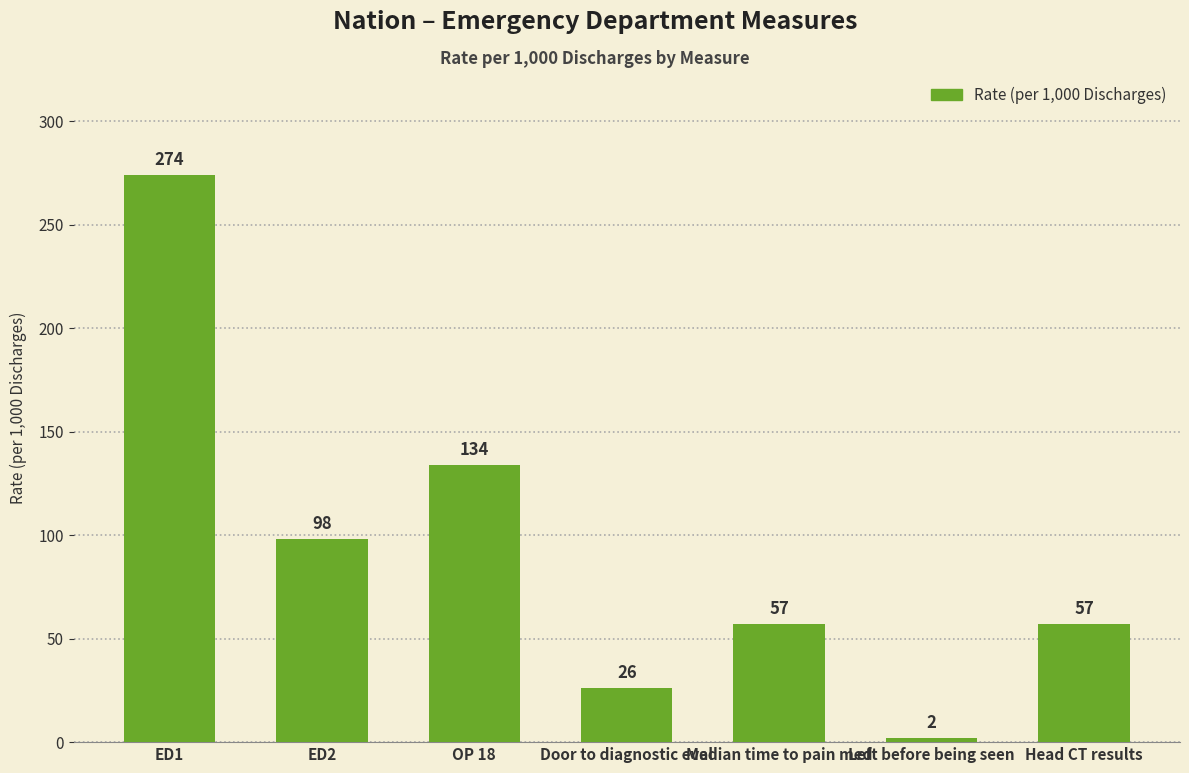

What is the minimum value shown in the chart?

2